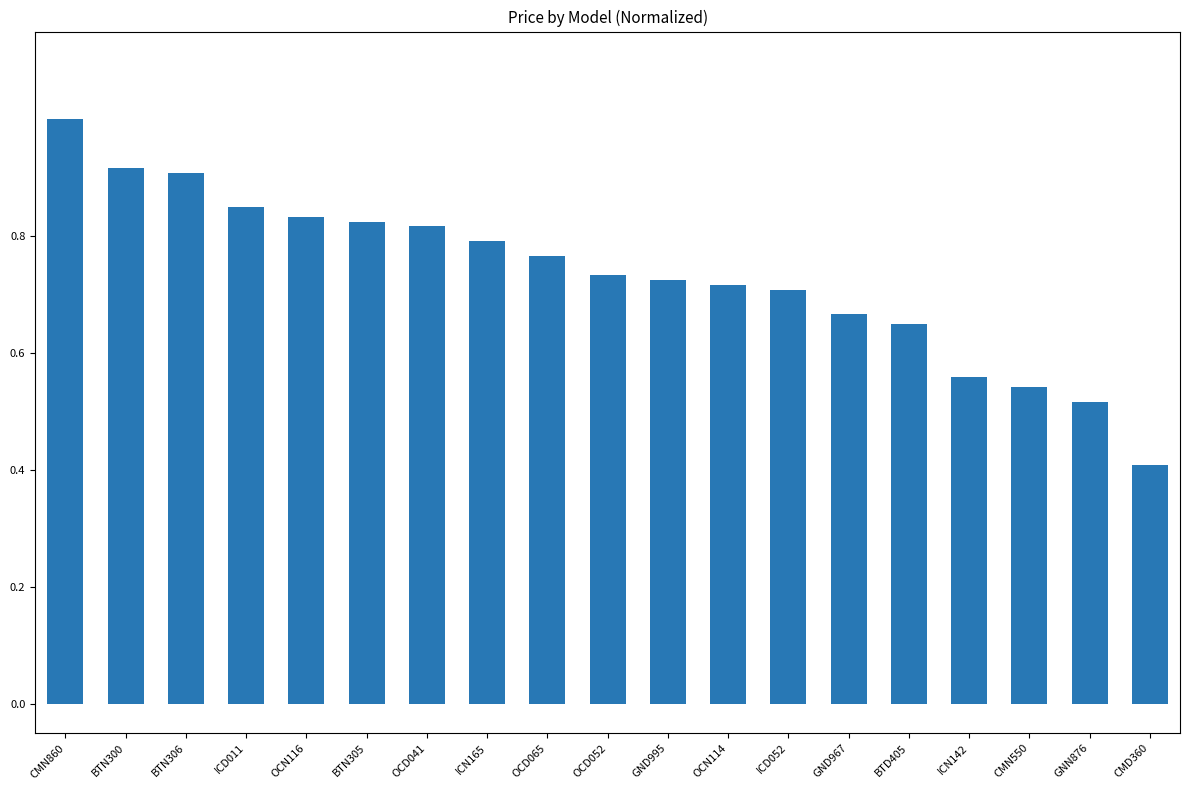

What is the sum of all values?

13.9